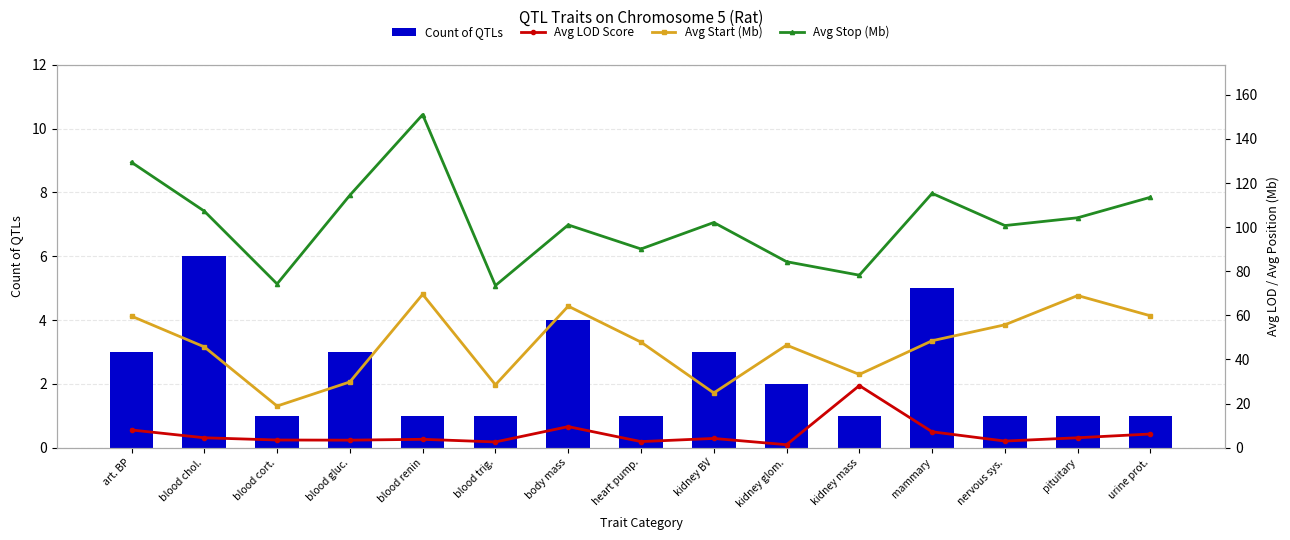

Is it true that Avg Stop (Mb) equals 116.0 at blood cort.?

False